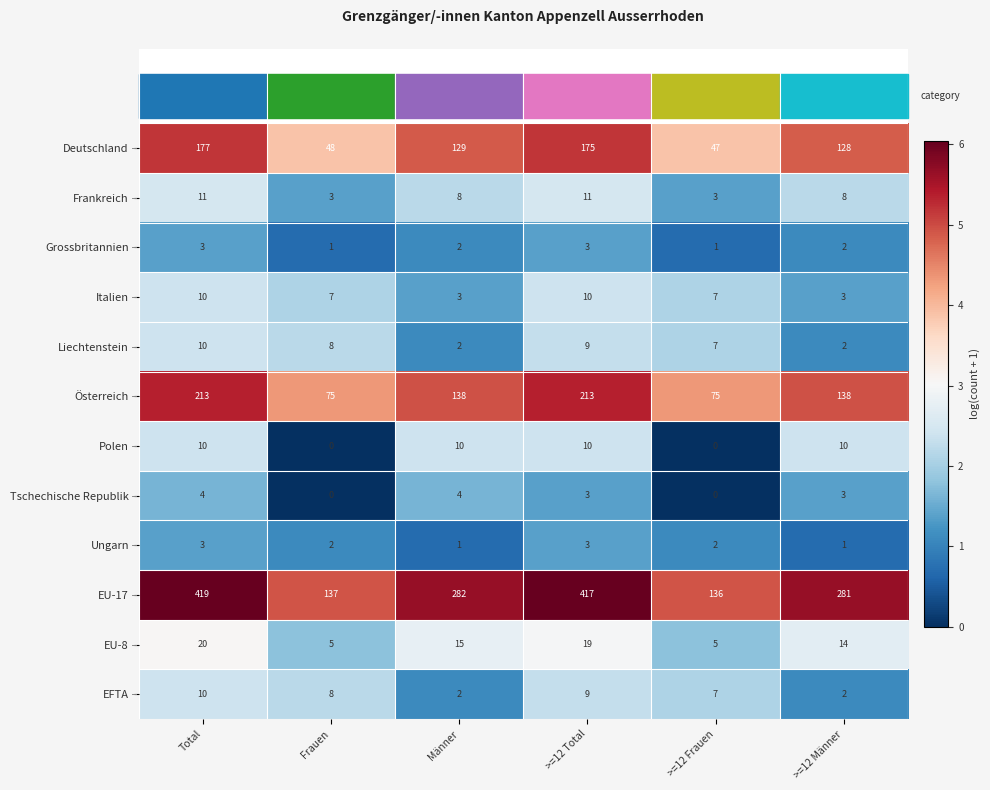

Which series has the largest range (max minus min)?

EU-17